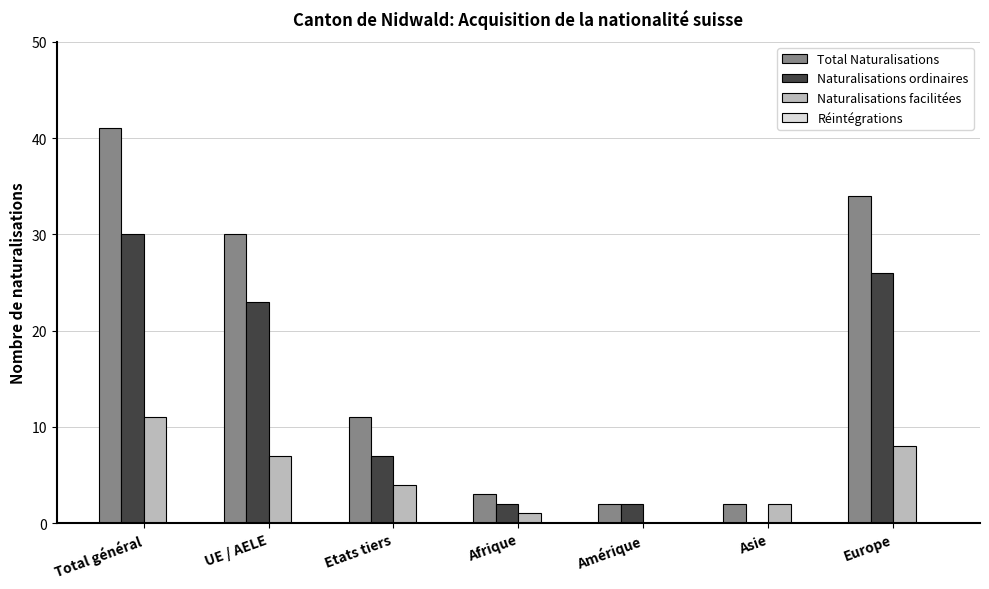

Does the chart contain stacked bars?

No